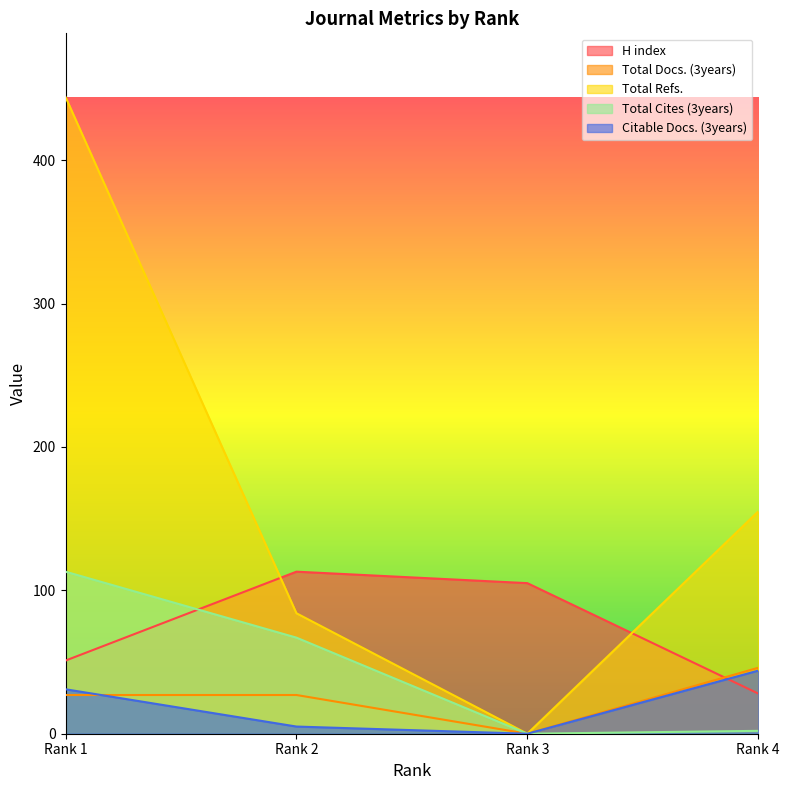

Rank the series by their maximum value, from lowest to highest.

Citable Docs. (3years), Total Docs. (3years), H index, Total Cites (3years), Total Refs.